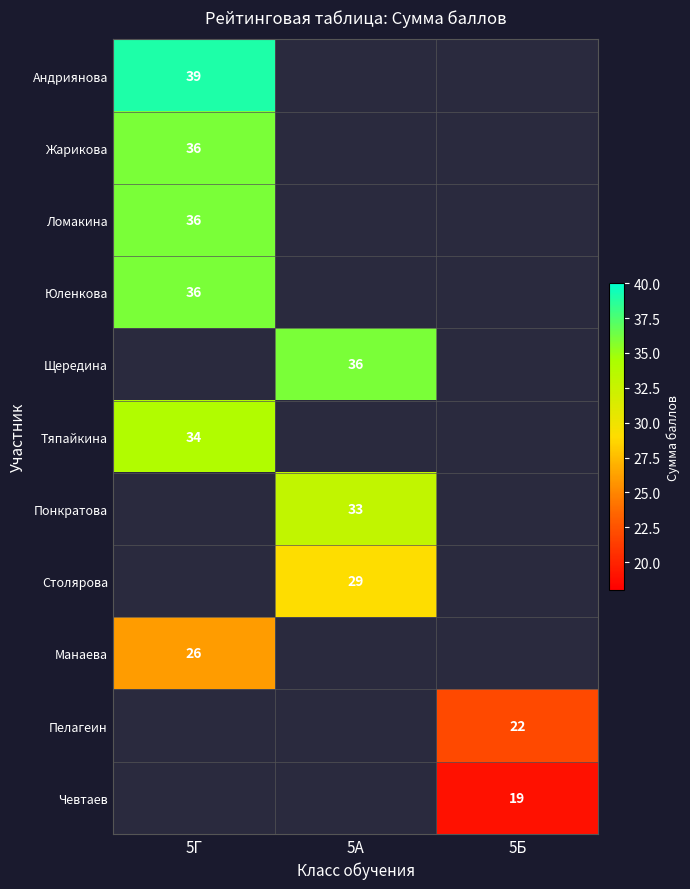

Is it true that Жарикова equals 36 at 5Г?

True